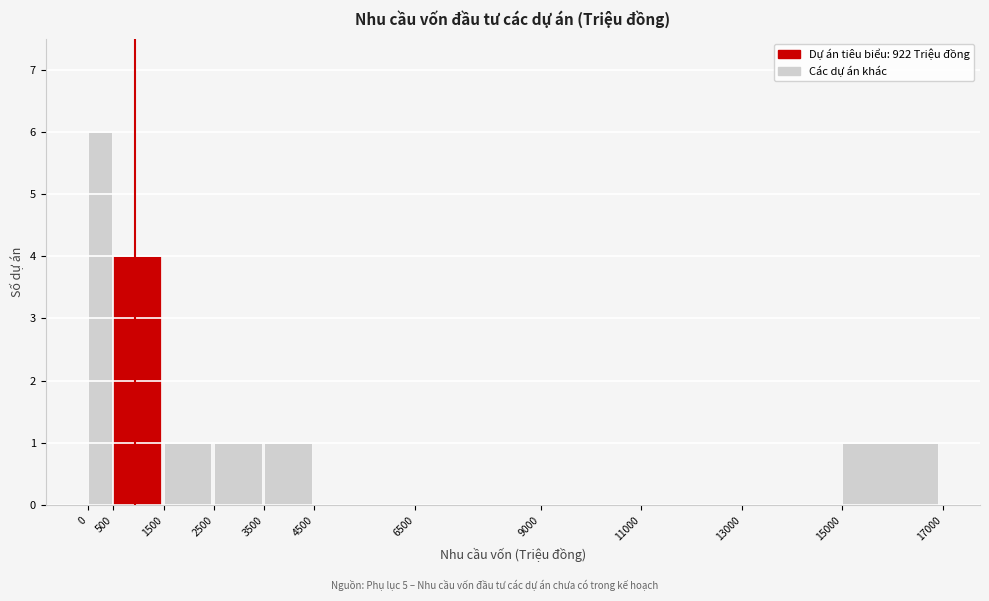

Reading left to right, transcribe this chart: for each bar, give the range it covers on the x-axis and its height. The values are not printed on the chart, so give them approximately, as read against the axis.

0 to 500: 6
500 to 1500: 4
1500 to 2500: 1
2500 to 3500: 1
3500 to 4500: 1
4500 to 6500: 0
6500 to 9000: 0
9000 to 11000: 0
11000 to 13000: 0
13000 to 15000: 0
15000 to 17000: 1